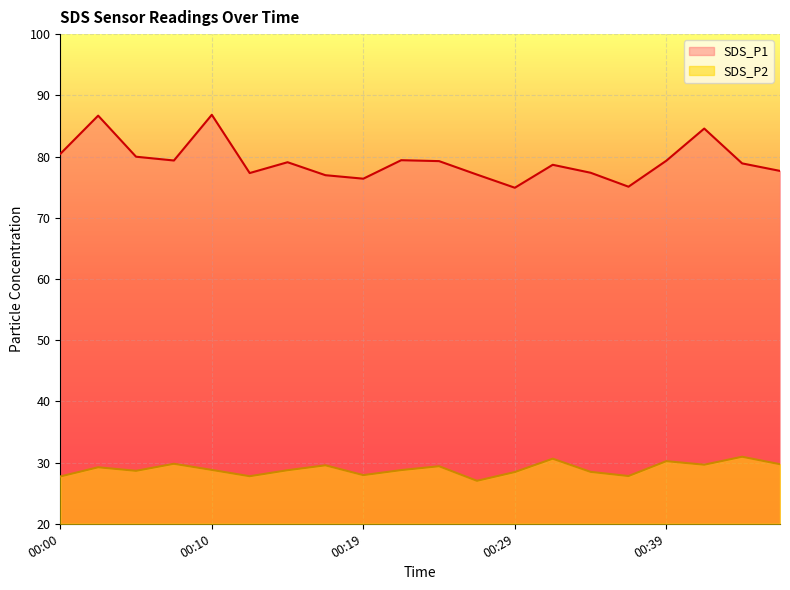

Where is the first local maximum for SDS_P1?

00:02